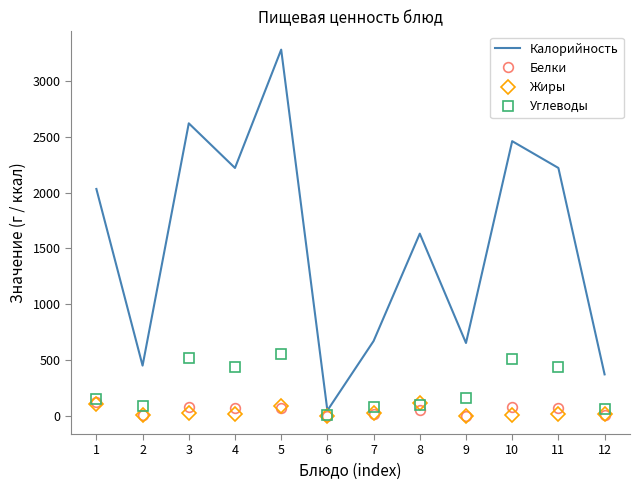

The value of Белки at 3 is 75.0. True or false?

True